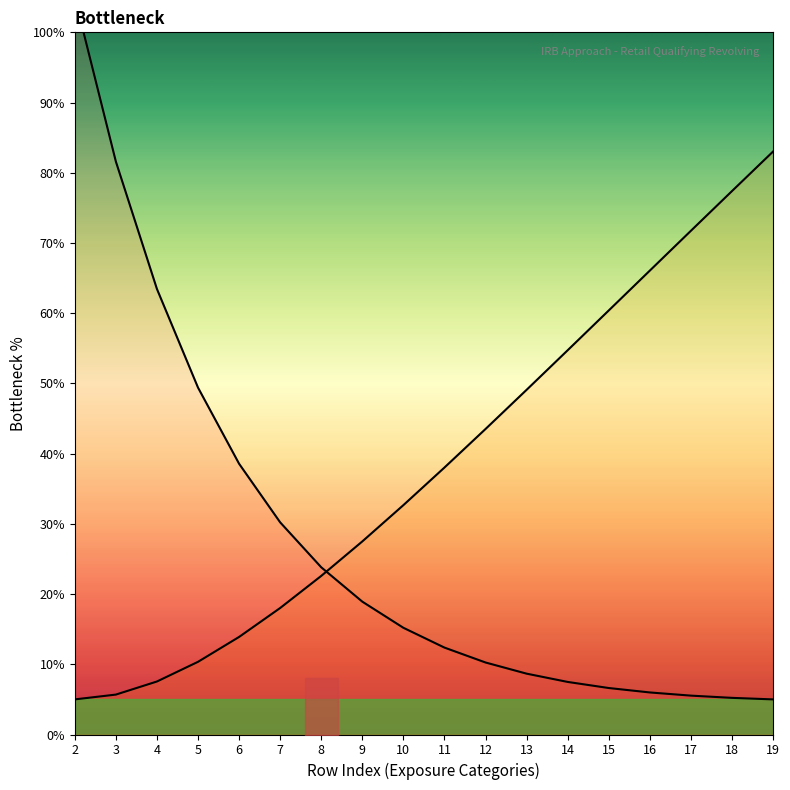

The value of Curve 2 (increasing) at 17 is 71.7. True or false?

True